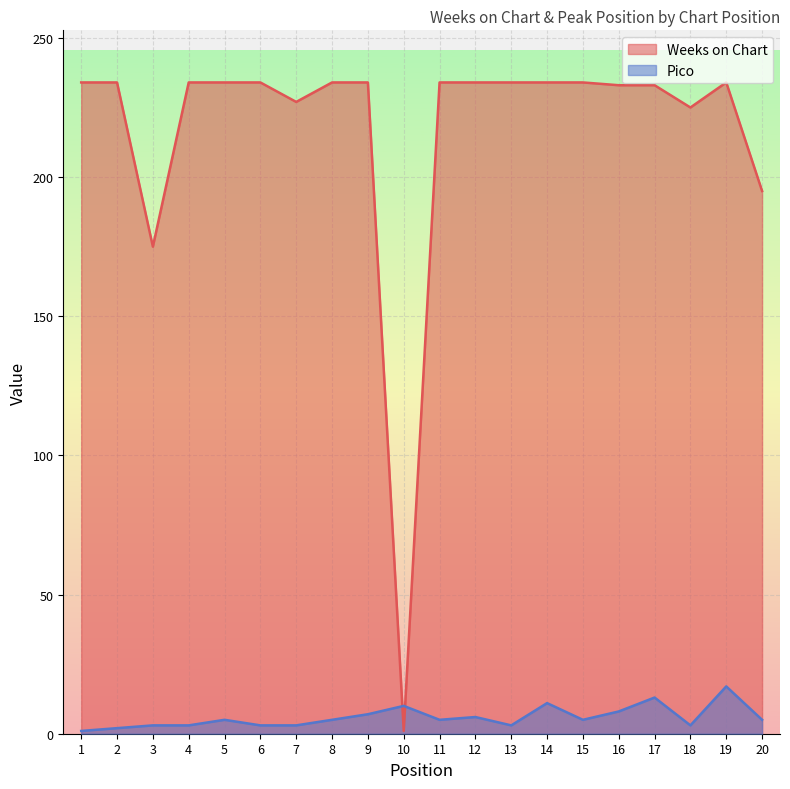

After their last crossing, which series has the higher values: Weeks on Chart or Pico?

Weeks on Chart